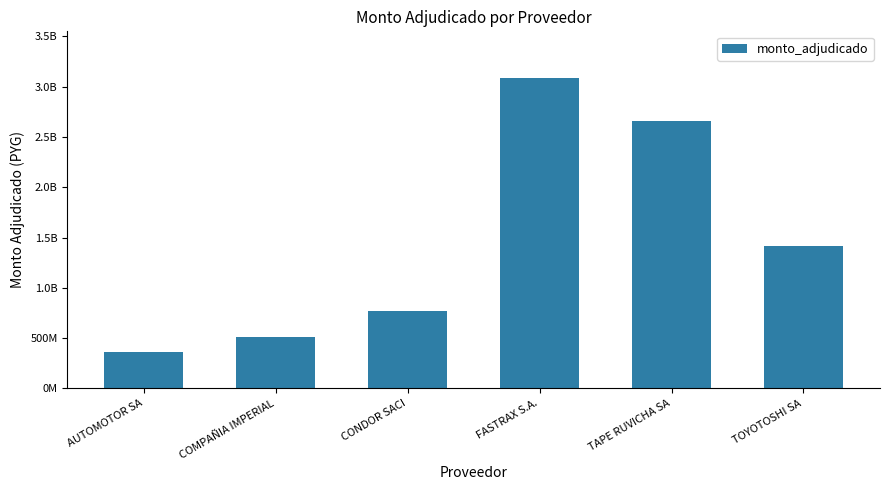

Are the bars horizontal?

No